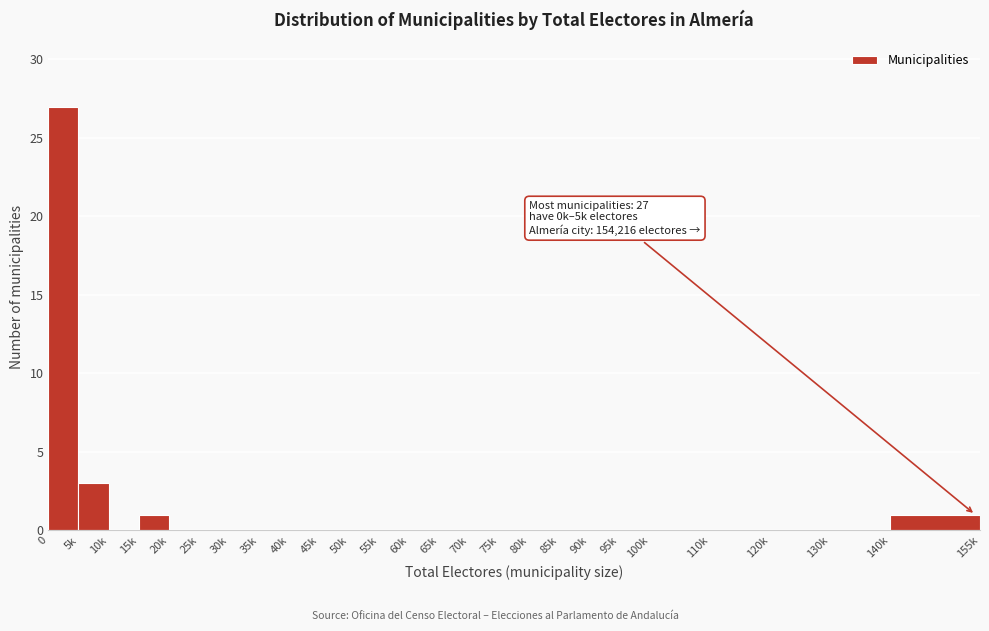

Reading left to right, transcribe all the data shown in this chart.

0=27	5k=3	10k=0	15k=1	20k=0	25k=0	30k=0	35k=0	40k=0	45k=0	50k=0	55k=0	60k=0	65k=0	70k=0	75k=0	80k=0	85k=0	90k=0	95k=0	100k=0	110k=0	120k=0	130k=0	140k=1